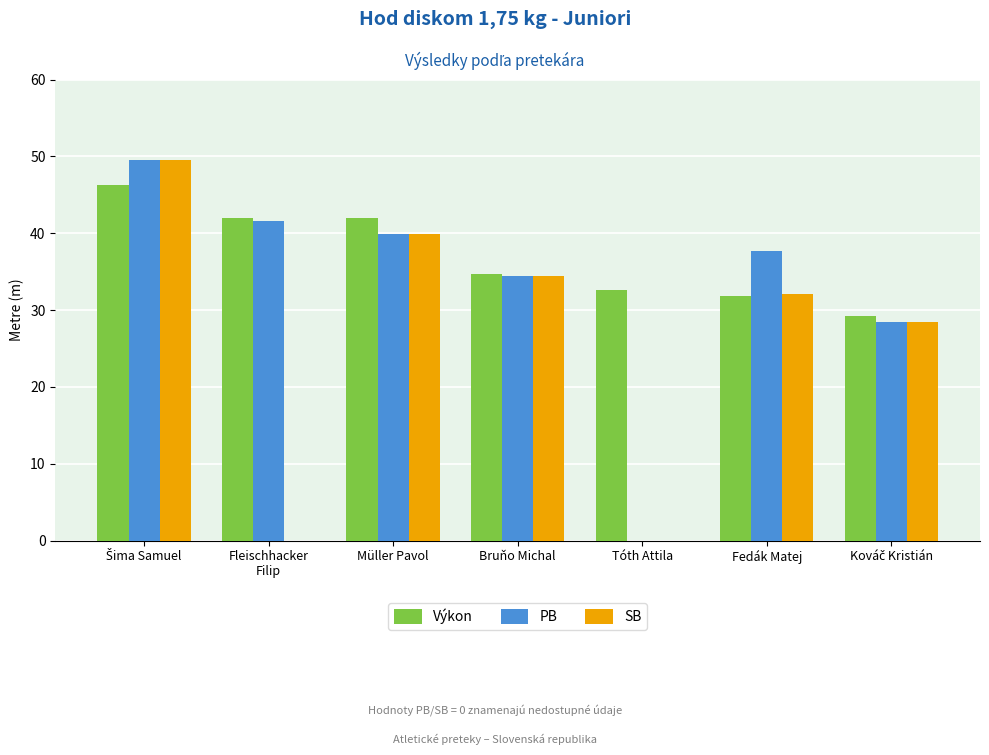

Which series changed the most between Müller Pavol and Bruňo Michal?

Výkon